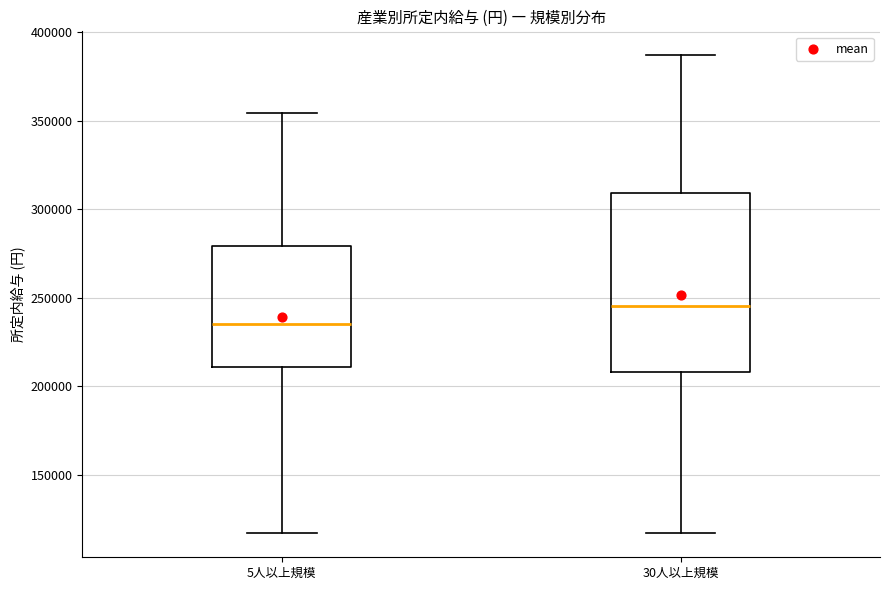

Reading left to right, read every box against the y-axis: the position of its median line, the range the box covers, and the ends of its whiskers. The values are not printed on the chart, so give them approximately, as read against the axis.

5人以上規模: median 235000, box 210000 to 280000, whiskers 115000 to 355000
30人以上規模: median 245000, box 210000 to 310000, whiskers 115000 to 385000